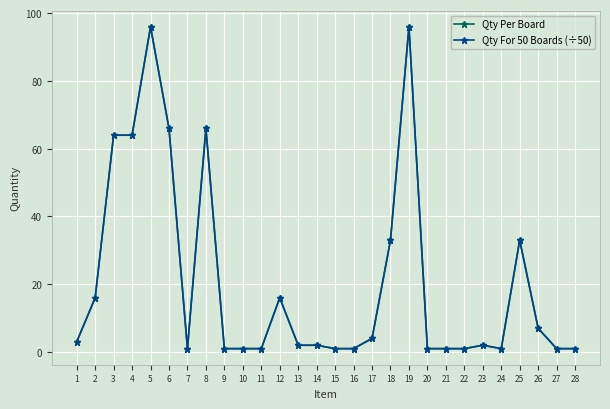

What is the sum of the Qty For 50 Boards (÷50) values at 15 and 3?

65